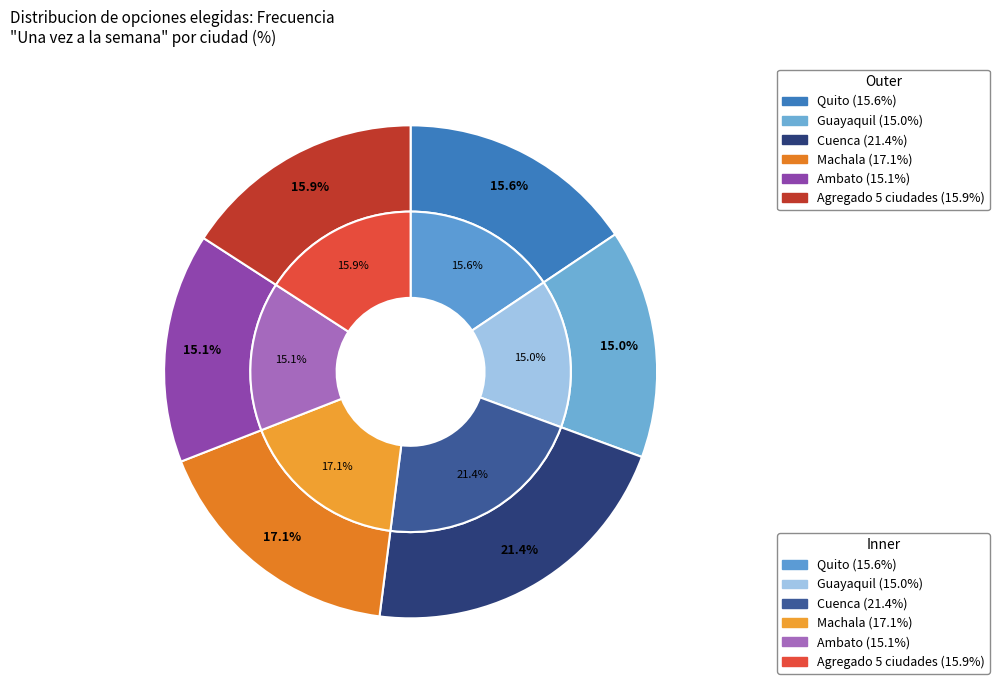

Is there any slice that represents more than half of the pie?

No